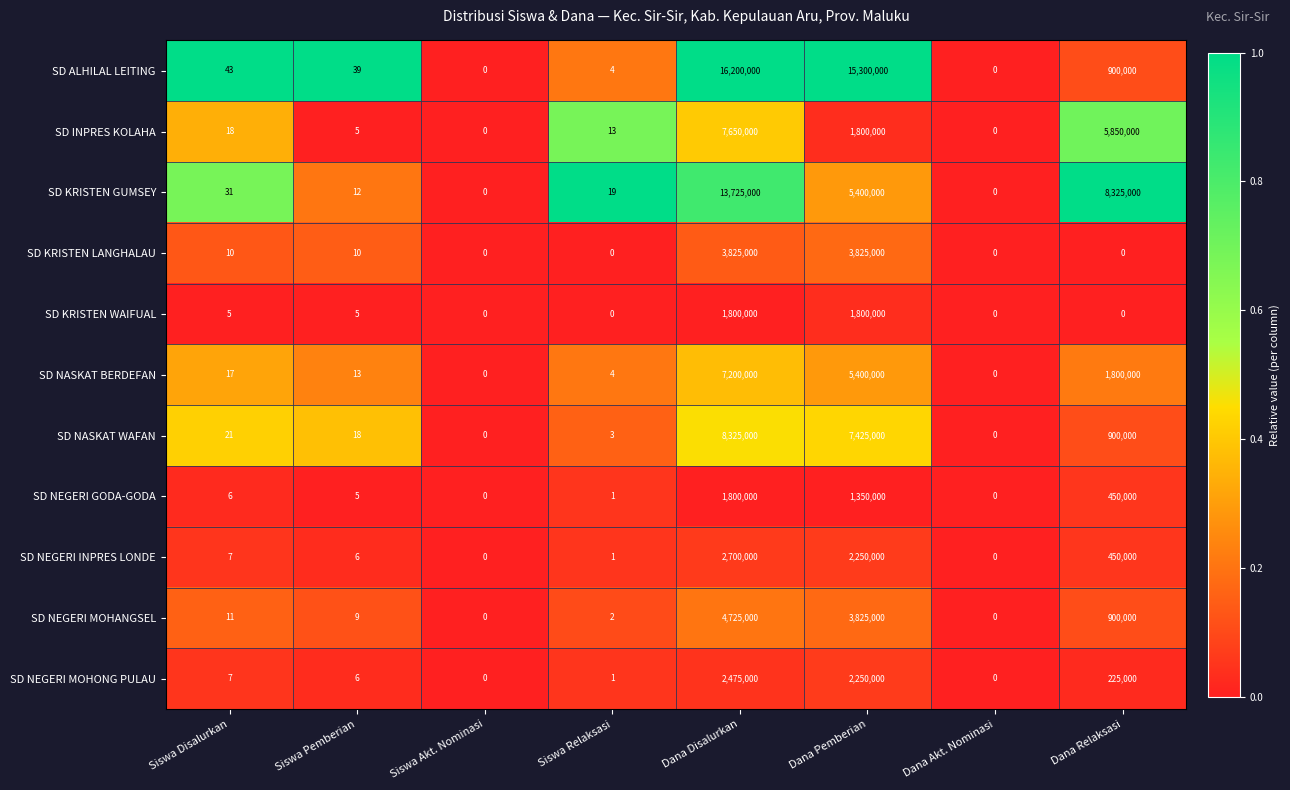

Which series has the largest range (max minus min)?

SD ALHILAL LEITING